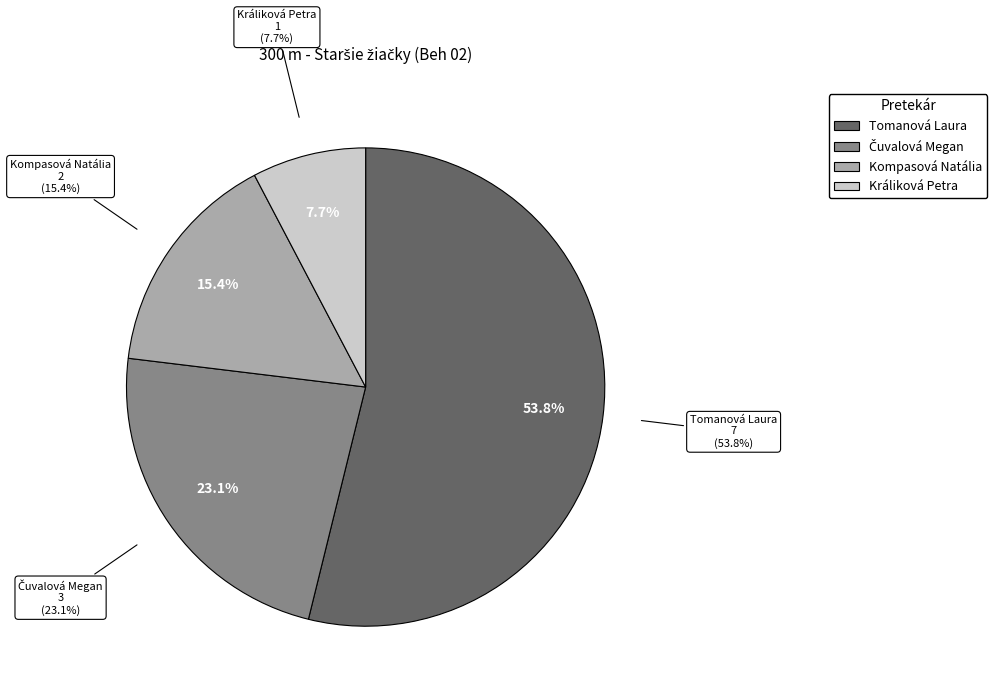

What percentage is the Čuvalová Megan slice, to the nearest percent?

23%